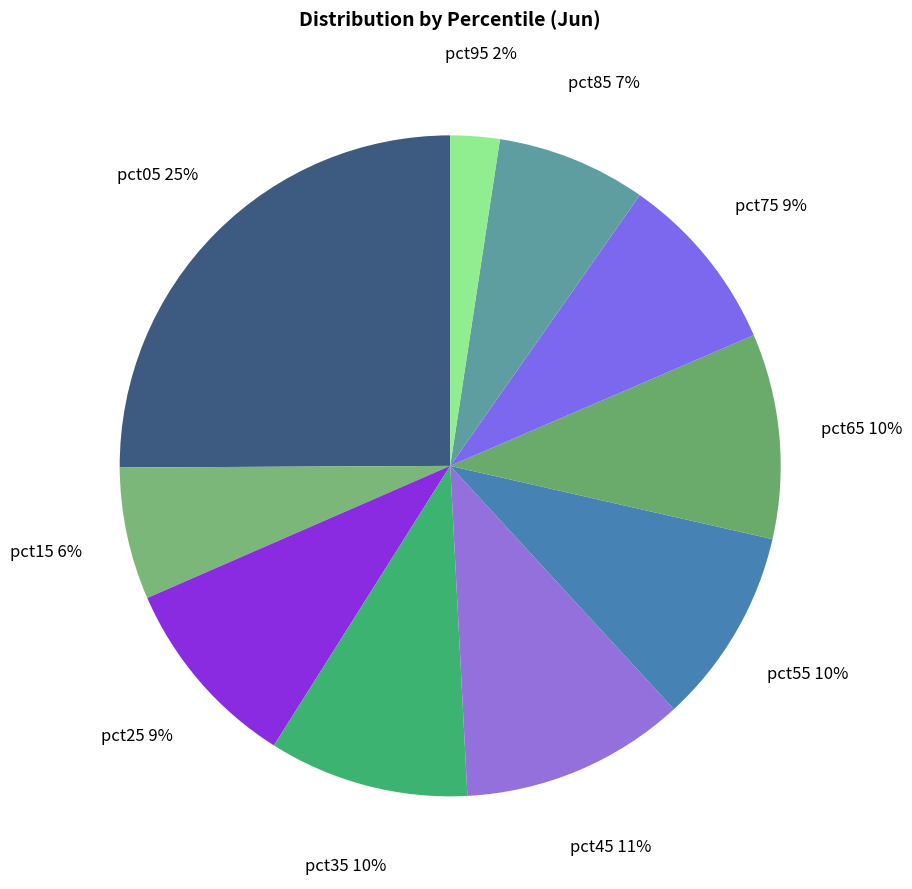

The pct45 slice represents 11% of the pie. True or false?

True